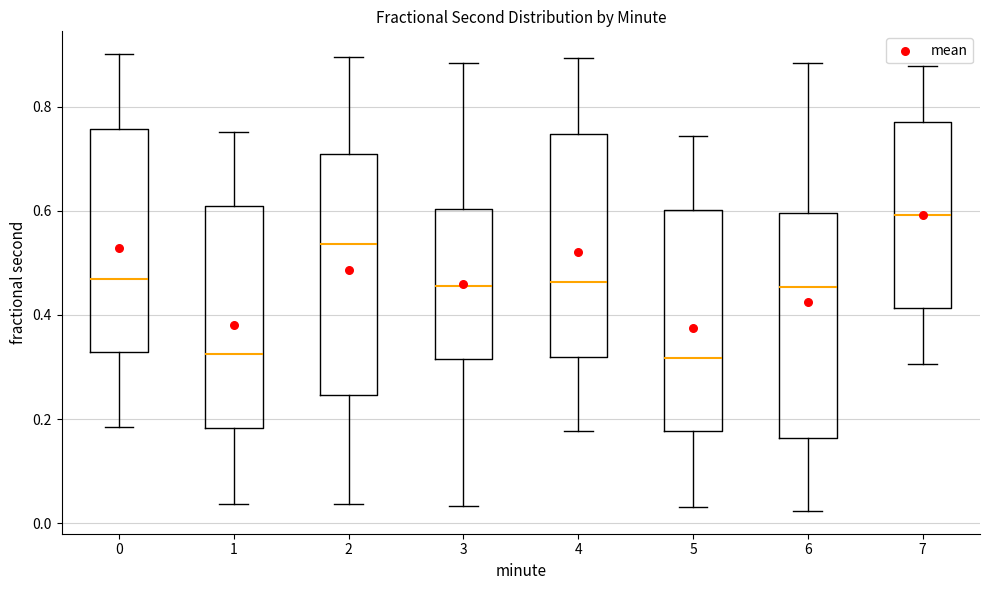

Reading left to right, read every box against the y-axis: the position of its median line, the range the box covers, and the ends of its whiskers. The values are not printed on the chart, so give them approximately, as read against the axis.

0: median 0.46, box 0.32 to 0.76, whiskers 0.18 to 0.90
1: median 0.32, box 0.18 to 0.60, whiskers 0.04 to 0.76
2: median 0.54, box 0.24 to 0.70, whiskers 0.04 to 0.90
3: median 0.46, box 0.32 to 0.60, whiskers 0.04 to 0.88
4: median 0.46, box 0.32 to 0.74, whiskers 0.18 to 0.90
5: median 0.32, box 0.18 to 0.60, whiskers 0.04 to 0.74
6: median 0.46, box 0.16 to 0.60, whiskers 0.02 to 0.88
7: median 0.60, box 0.42 to 0.78, whiskers 0.30 to 0.88